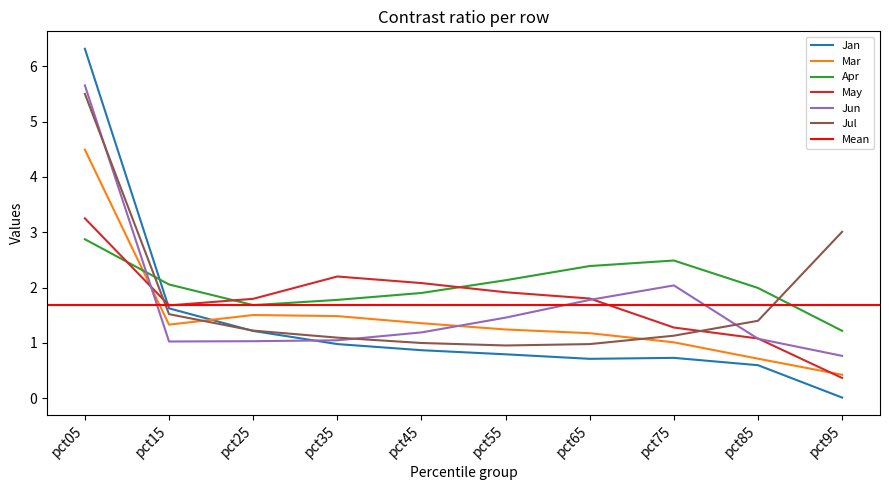

Rank the categories by May value from lowest to highest.

pct95, pct85, pct75, pct15, pct25, pct65, pct55, pct45, pct35, pct05